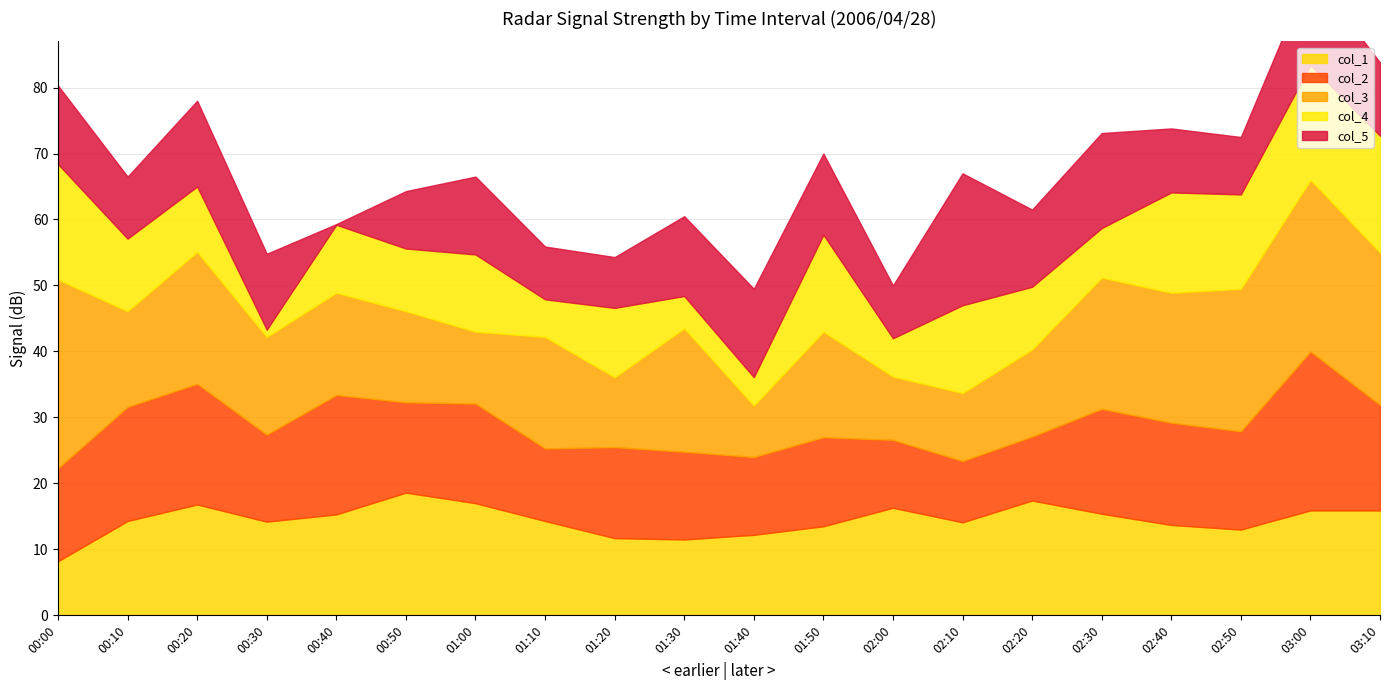

True or false: col_3 has more than 2 points higher than both neighbors.

True